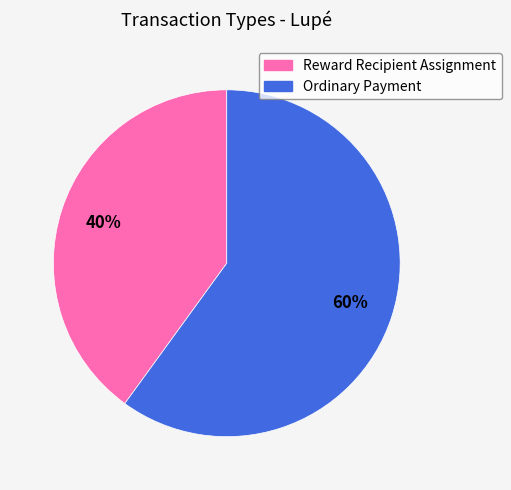

Rank the categories by value from highest to lowest.

Ordinary Payment, Reward Recipient Assignment